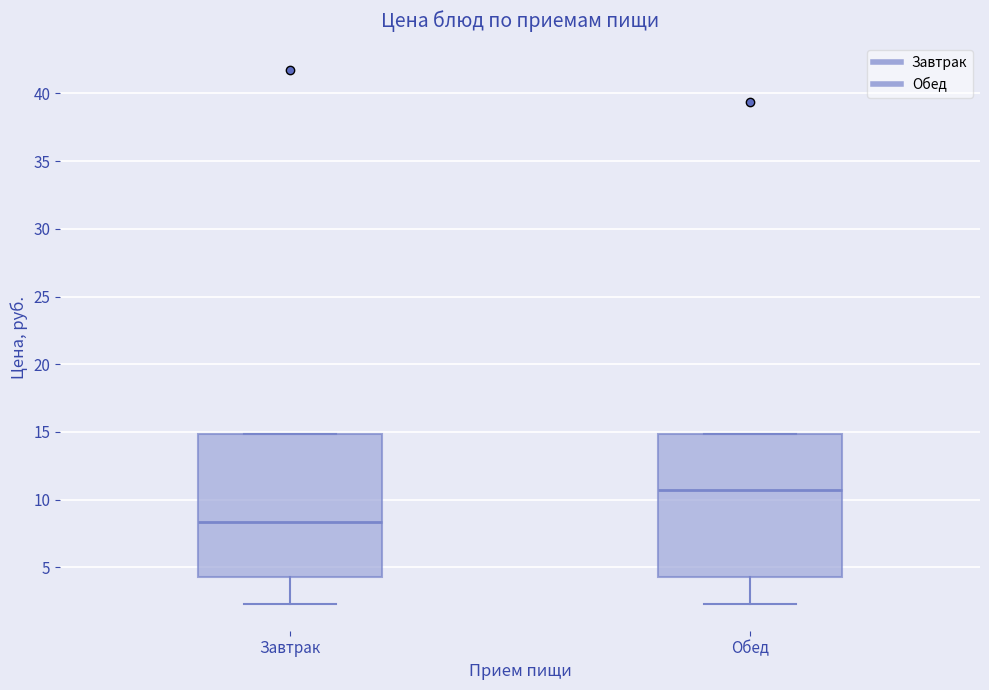

Which box has the highest median line?

Обед